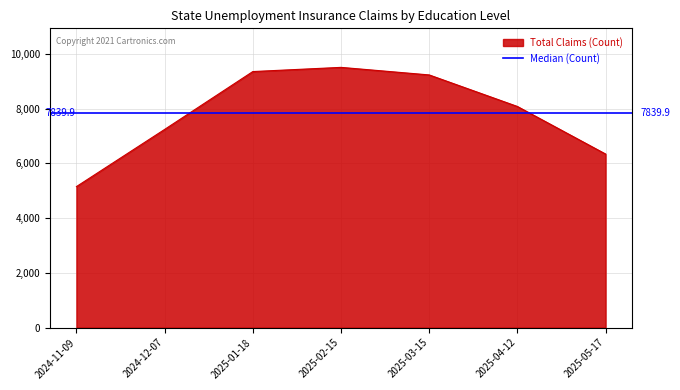

What is the lowest value of the Total Claims (Count) series?

5149